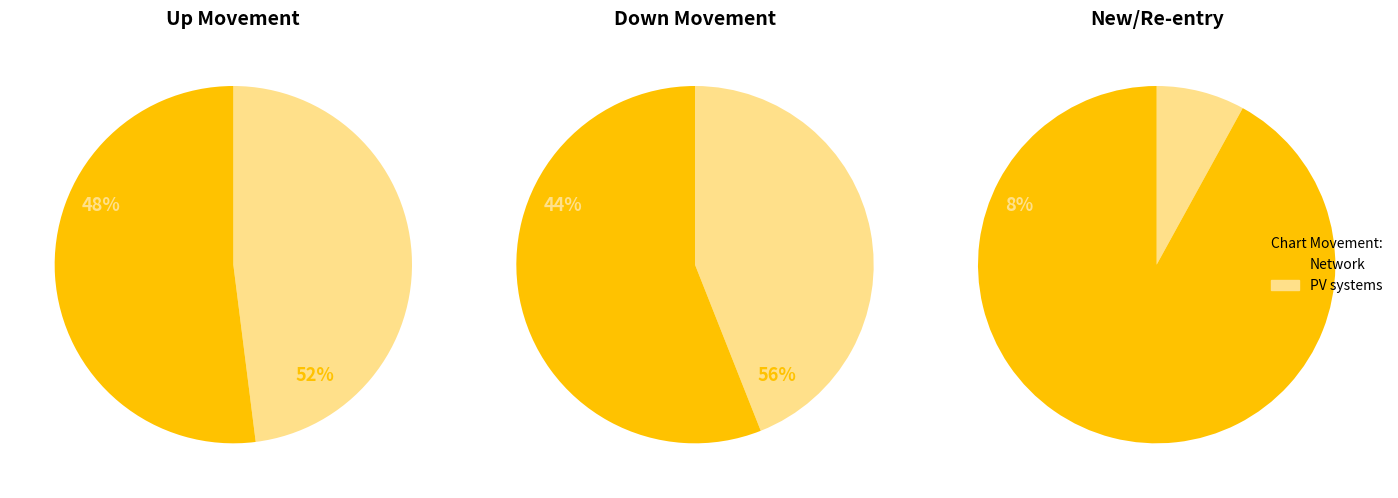

To the nearest percent, what is the average slice percentage?

33%